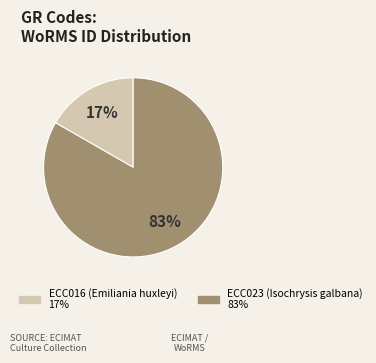

Is it true that ECC016 (Emiliania huxleyi) is 17% of the pie?

True